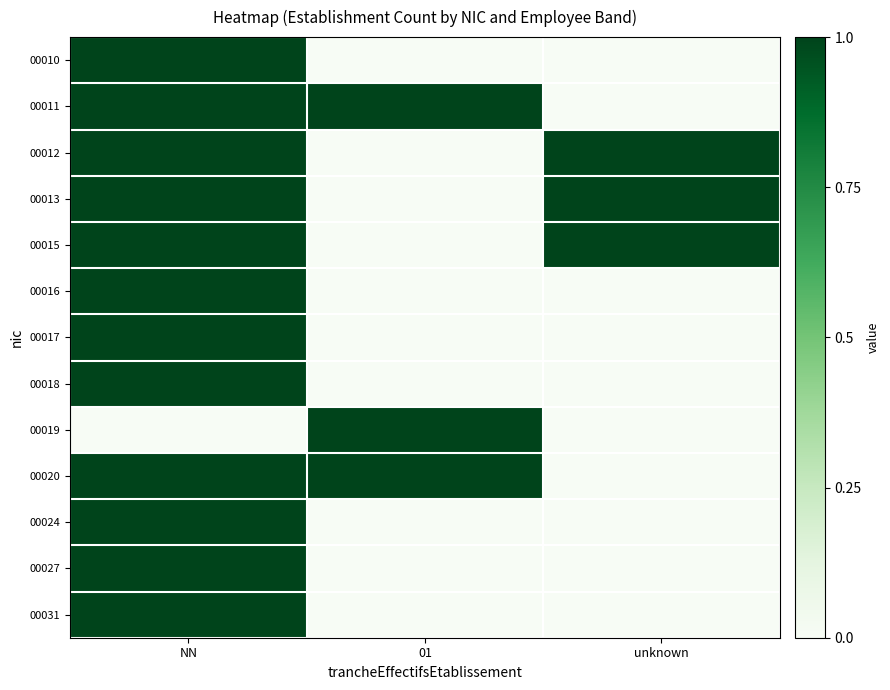

Reading left to right, what are all the values shown in this chart?

00010: NN=1	01=0	unknown=0
00011: NN=1	01=1	unknown=0
00012: NN=1	01=0	unknown=1
00013: NN=1	01=0	unknown=1
00015: NN=1	01=0	unknown=1
00016: NN=1	01=0	unknown=0
00017: NN=1	01=0	unknown=0
00018: NN=1	01=0	unknown=0
00019: NN=0	01=1	unknown=0
00020: NN=1	01=1	unknown=0
00024: NN=1	01=0	unknown=0
00027: NN=1	01=0	unknown=0
00031: NN=1	01=0	unknown=0